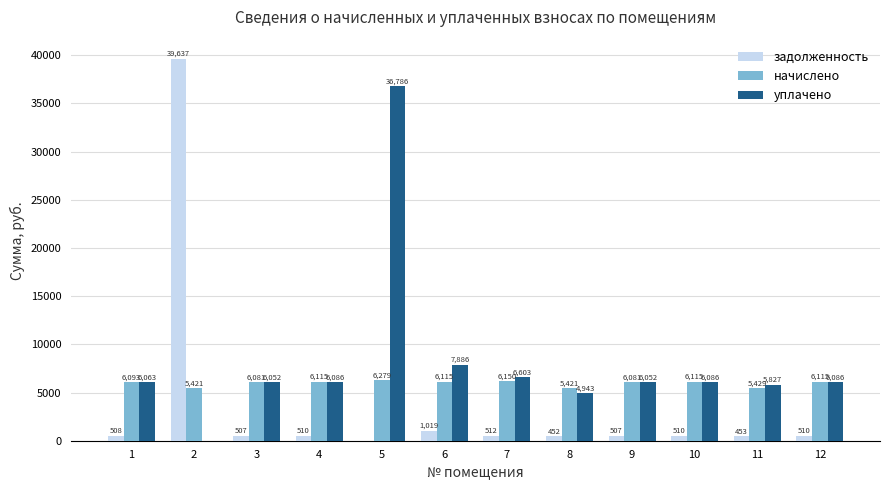

The уплачено series shows 6063.2 at 1. True or false?

True